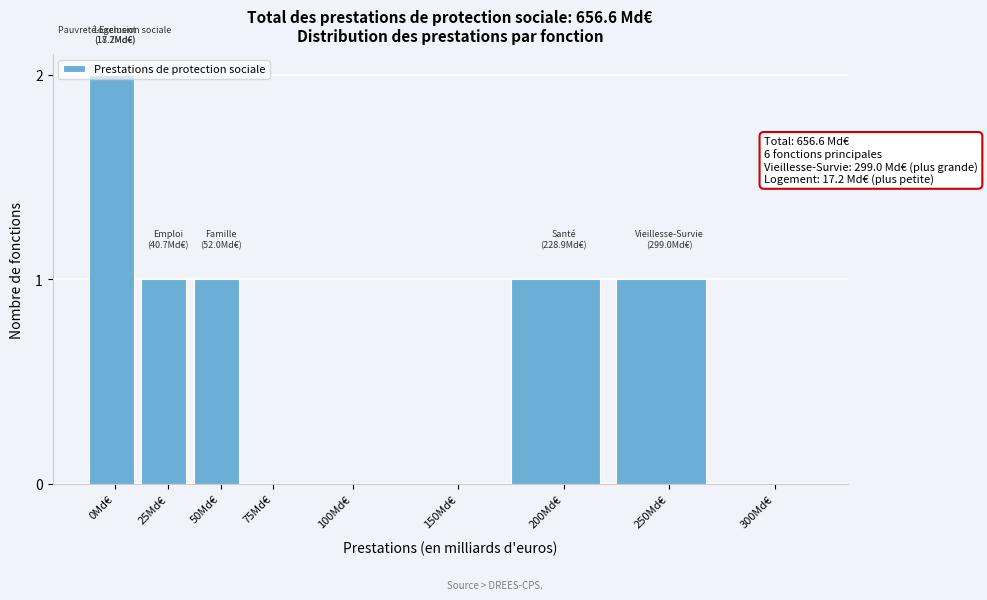

Between 100Md€ and 0Md€, which is larger?

0Md€